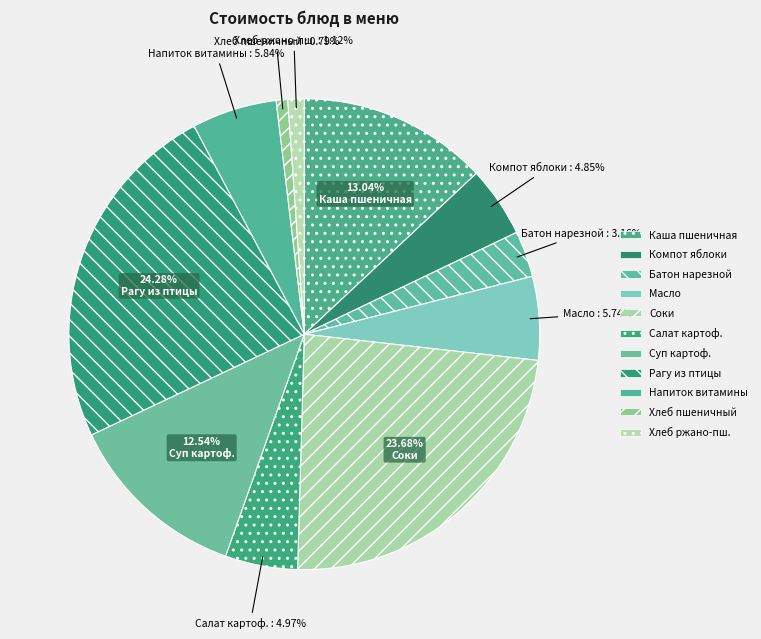

How many slices are in this pie chart?

11